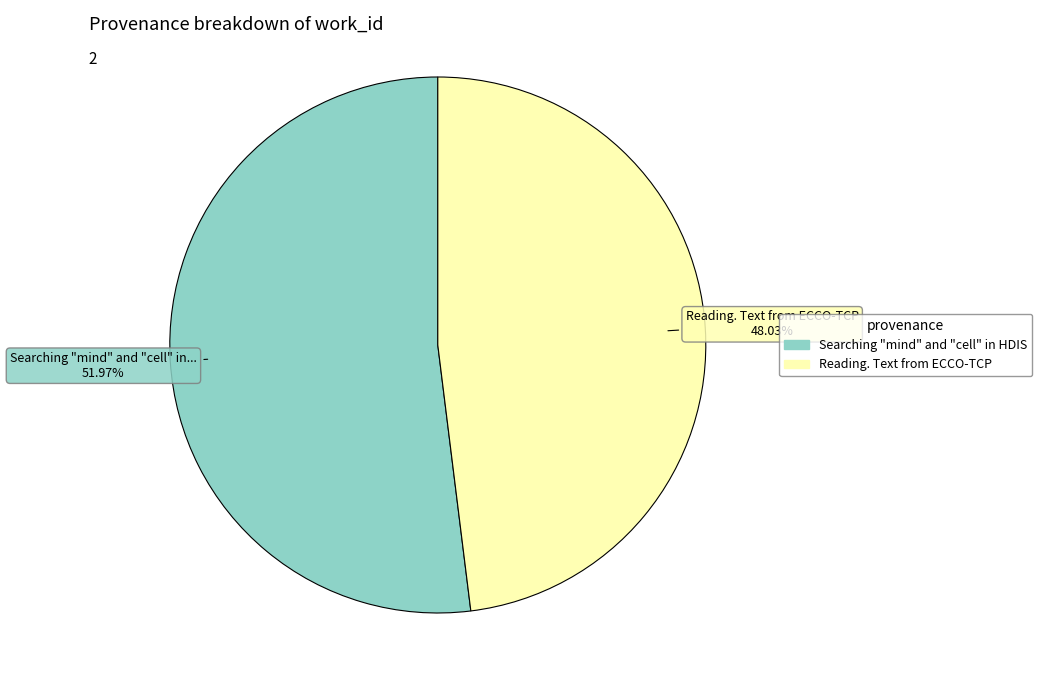

How many segments does this pie chart have?

2